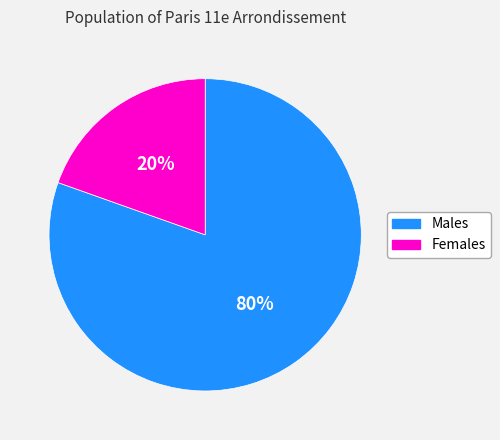

To the nearest percent, what is the average slice percentage?

50%